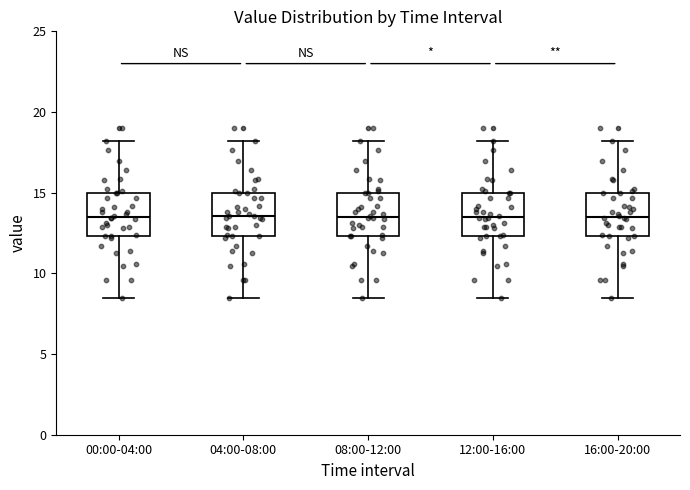

Reading left to right, read every box against the y-axis: the position of its median line, the range the box covers, and the ends of its whiskers. The values are not printed on the chart, so give them approximately, as read against the axis.

00:00-04:00: median 13.5, box 12.5 to 15.0, whiskers 8.5 to 18.0
04:00-08:00: median 13.5, box 12.5 to 15.0, whiskers 8.5 to 18.0
08:00-12:00: median 13.5, box 12.5 to 15.0, whiskers 8.5 to 18.0
12:00-16:00: median 13.5, box 12.5 to 15.0, whiskers 8.5 to 18.0
16:00-20:00: median 13.5, box 12.5 to 15.0, whiskers 8.5 to 18.0